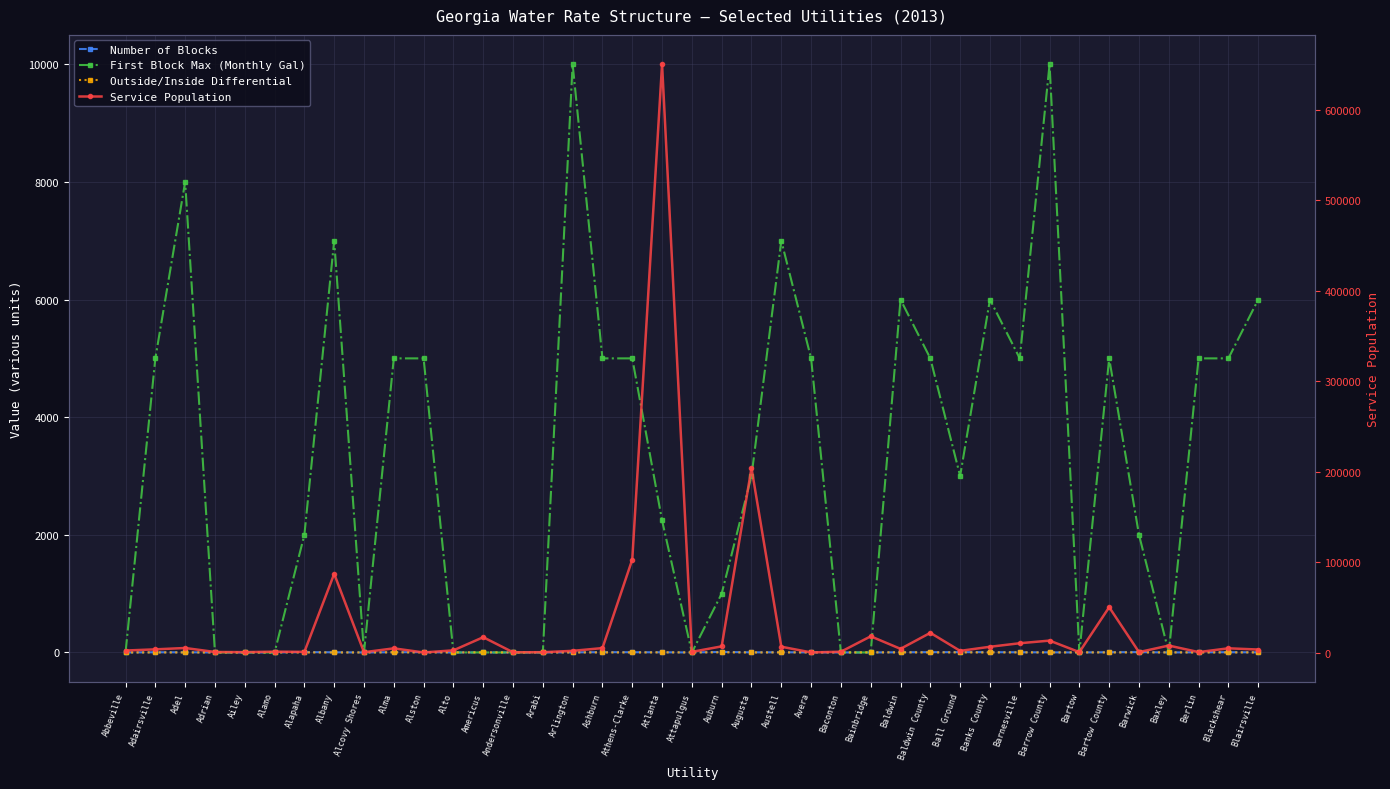

What is the difference between the maximum and second lowest values in the Number of Blocks series?

9.0